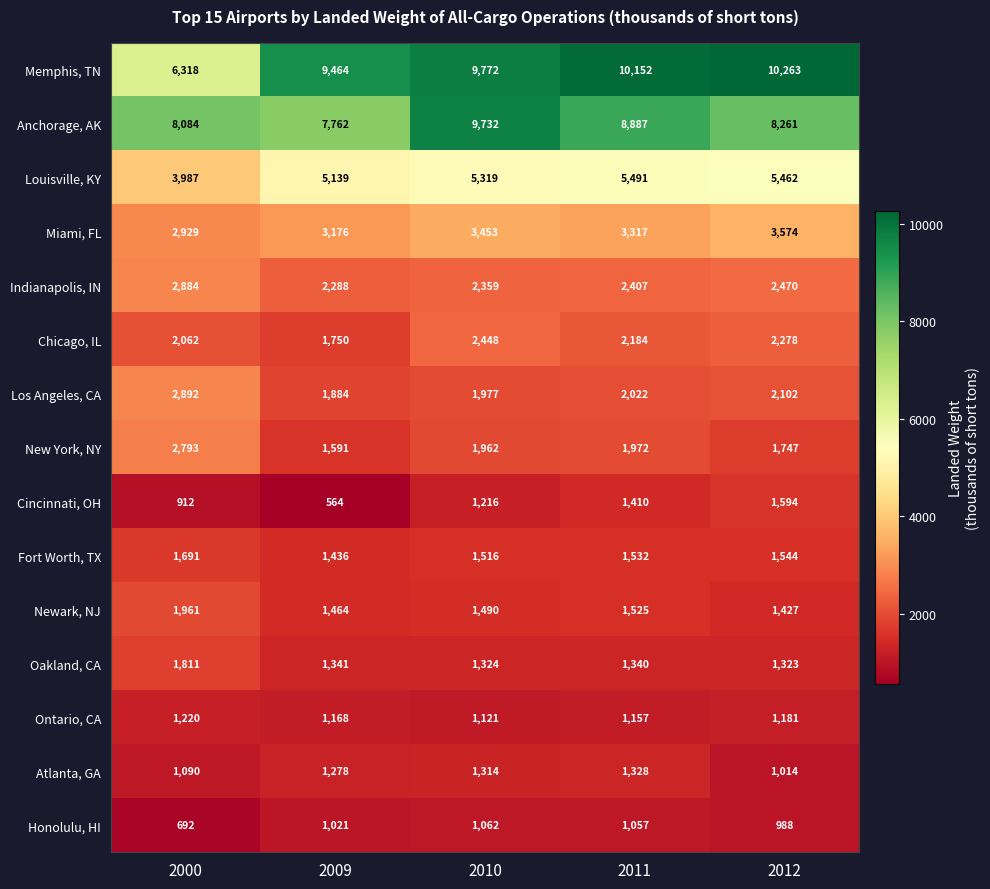

At which label does Atlanta, GA reach its peak?

2011